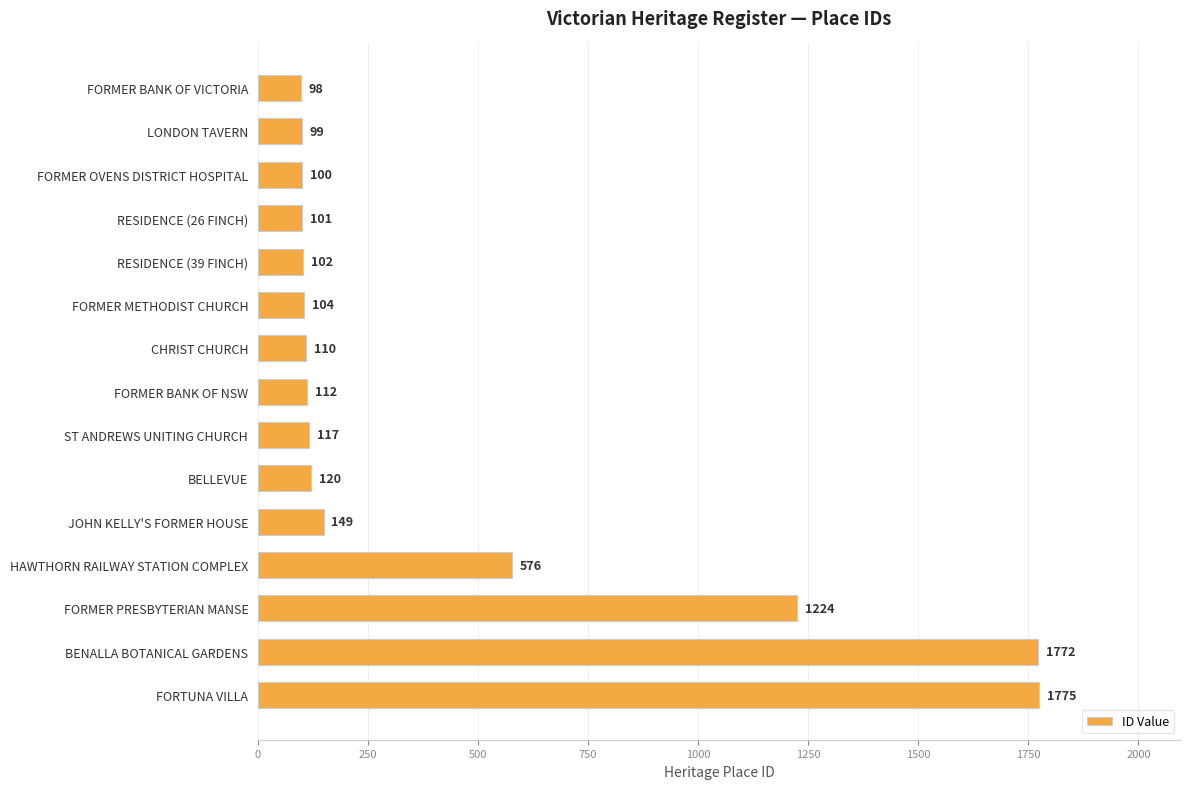

What is the label of the 9th bar from the bottom?

CHRIST CHURCH